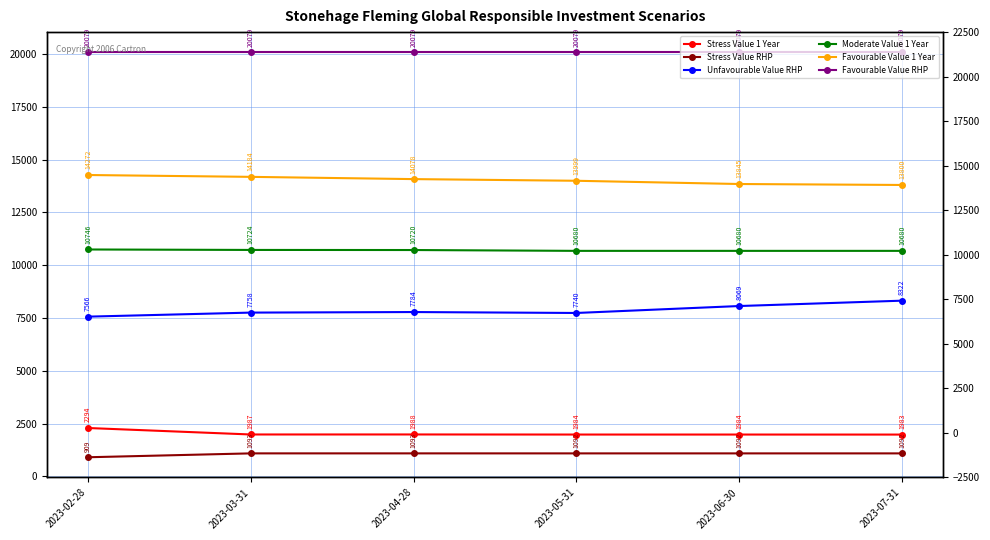

The Favourable Value 1 Year series shows 21009.0 at 2023-05-31. True or false?

False